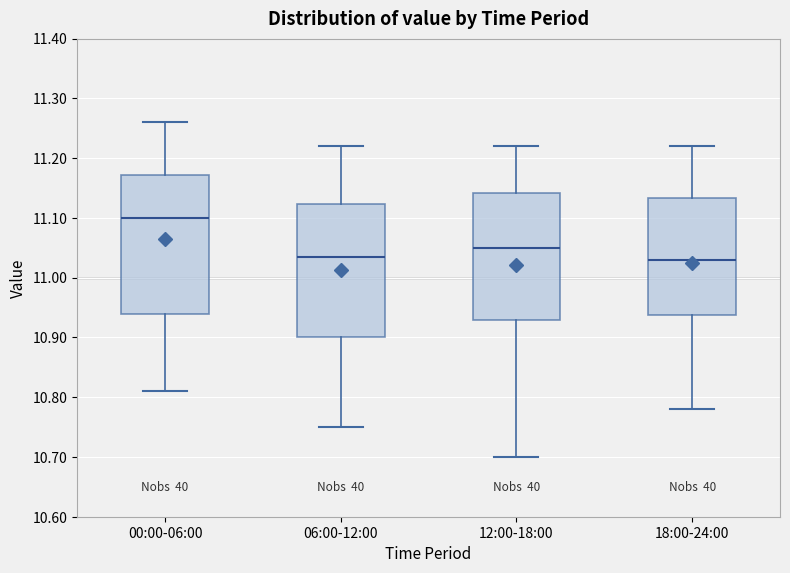

Reading left to right, read every box against the y-axis: the position of its median line, the range the box covers, and the ends of its whiskers. The values are not printed on the chart, so give them approximately, as read against the axis.

00:00-06:00: median 11.10, box 10.94 to 11.17, whiskers 10.81 to 11.26
06:00-12:00: median 11.04, box 10.90 to 11.12, whiskers 10.75 to 11.22
12:00-18:00: median 11.05, box 10.93 to 11.14, whiskers 10.70 to 11.22
18:00-24:00: median 11.03, box 10.94 to 11.13, whiskers 10.78 to 11.22